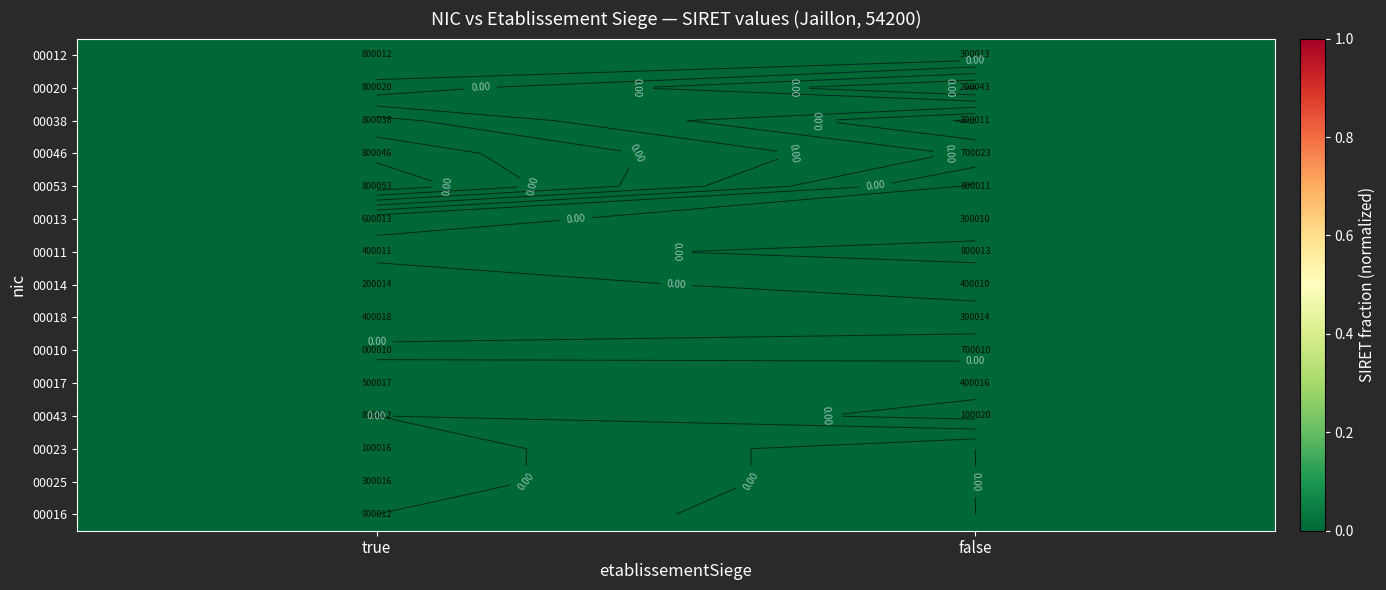

List the labels in order of 00053 value, largest first.

true, false